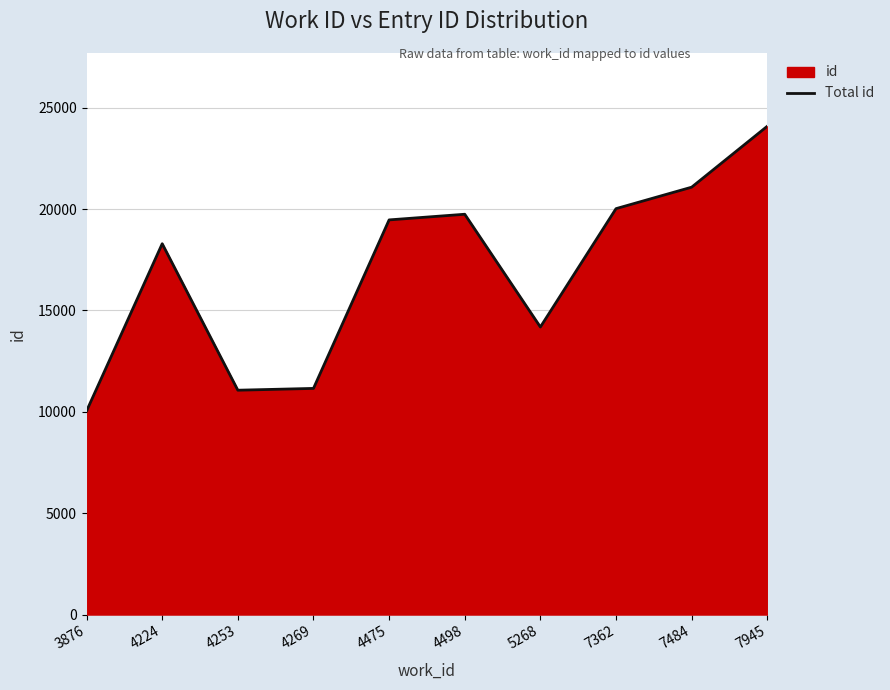

At which category does the chart reach its peak across all series?

7945